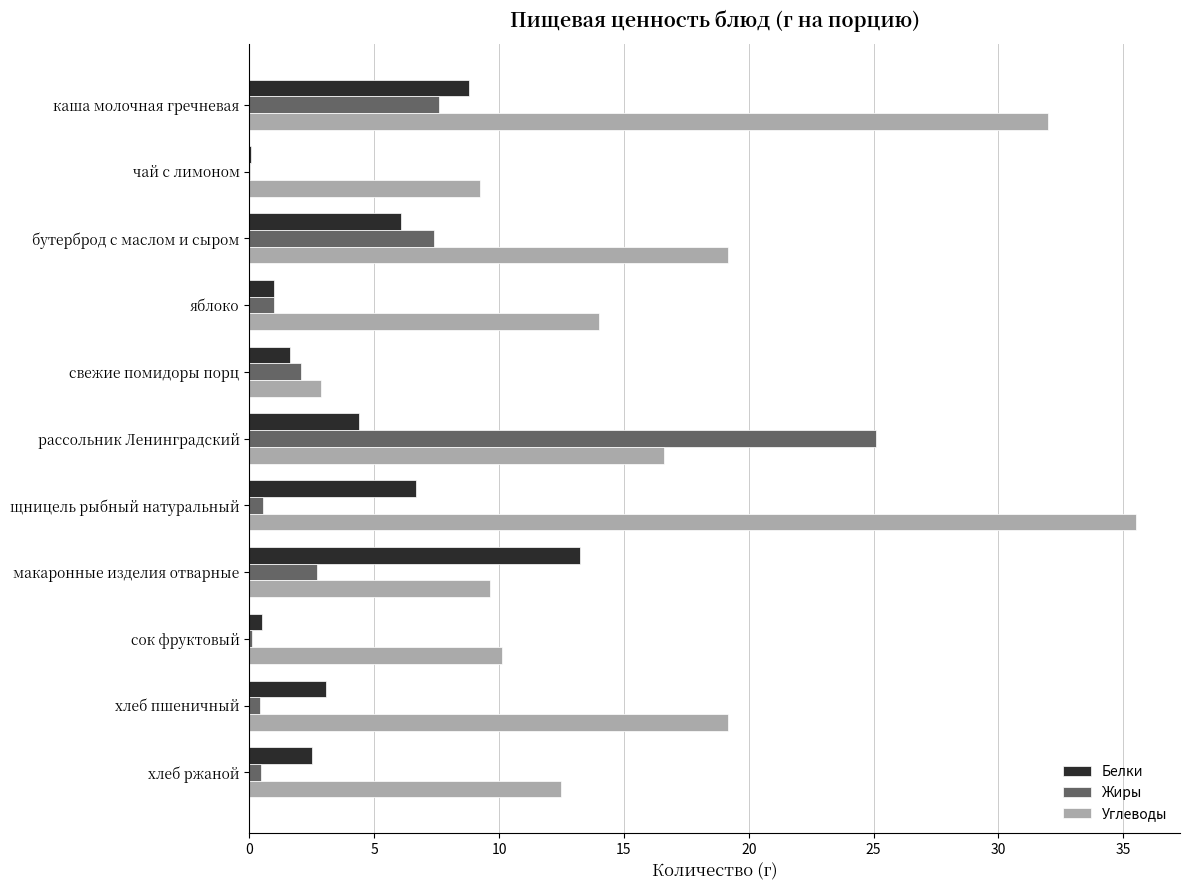

What are all the series names shown in the legend?

Белки, Жиры, Углеводы